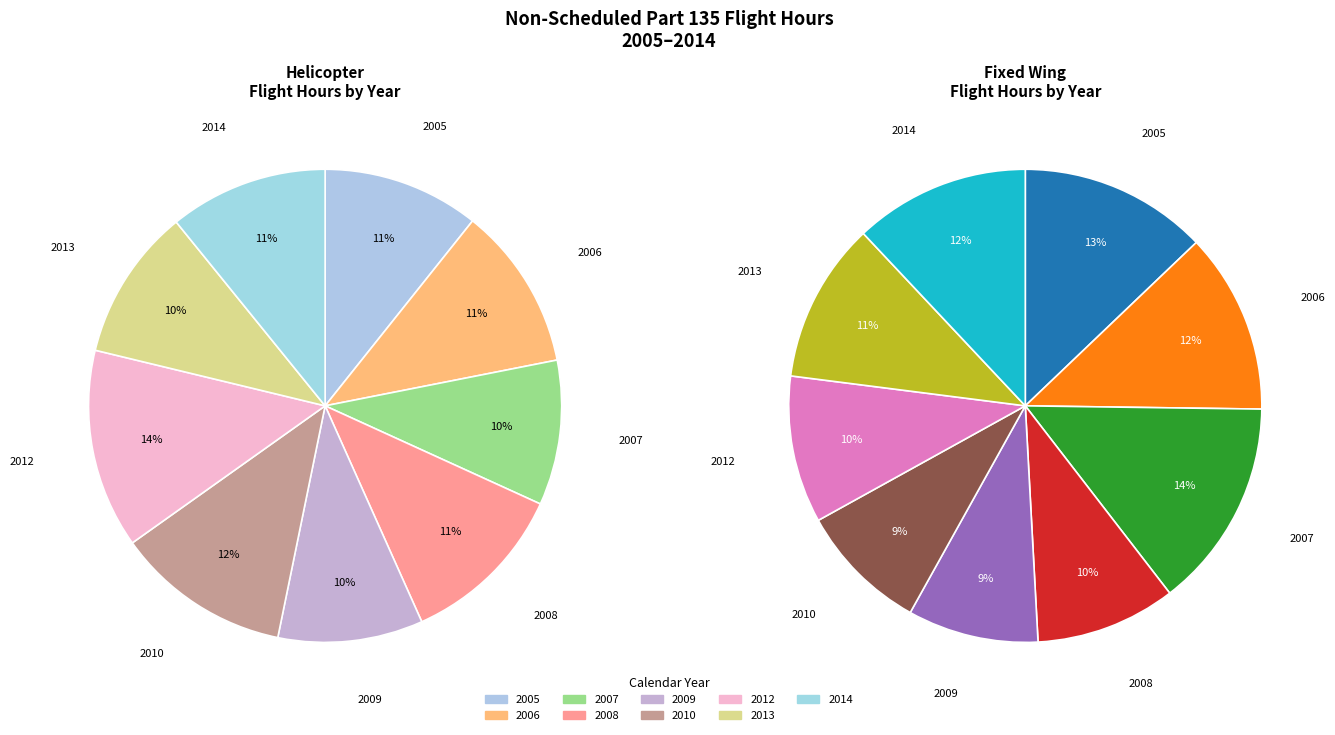

To the nearest percent, what is the combined percentage of 2006 and 2012?

25%